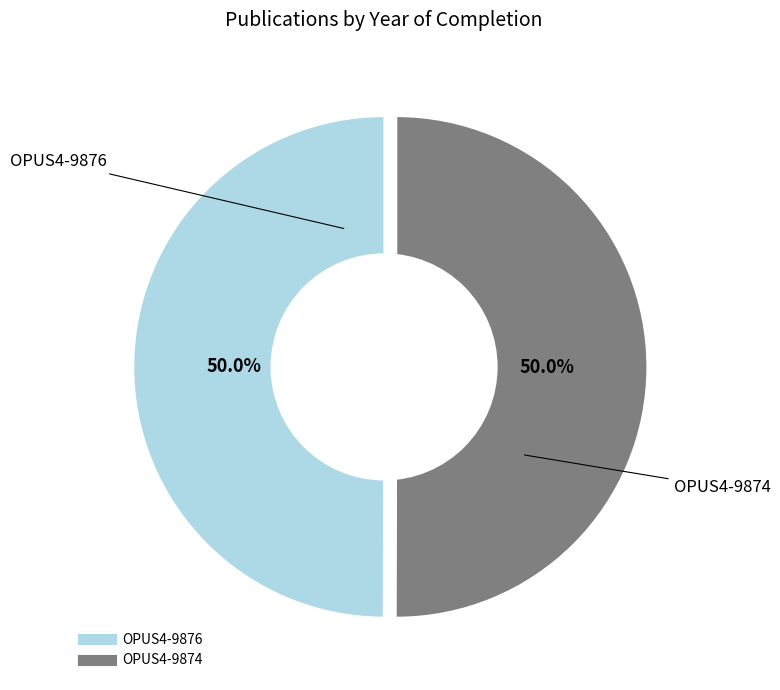

To the nearest percent, what is the average slice percentage?

50%